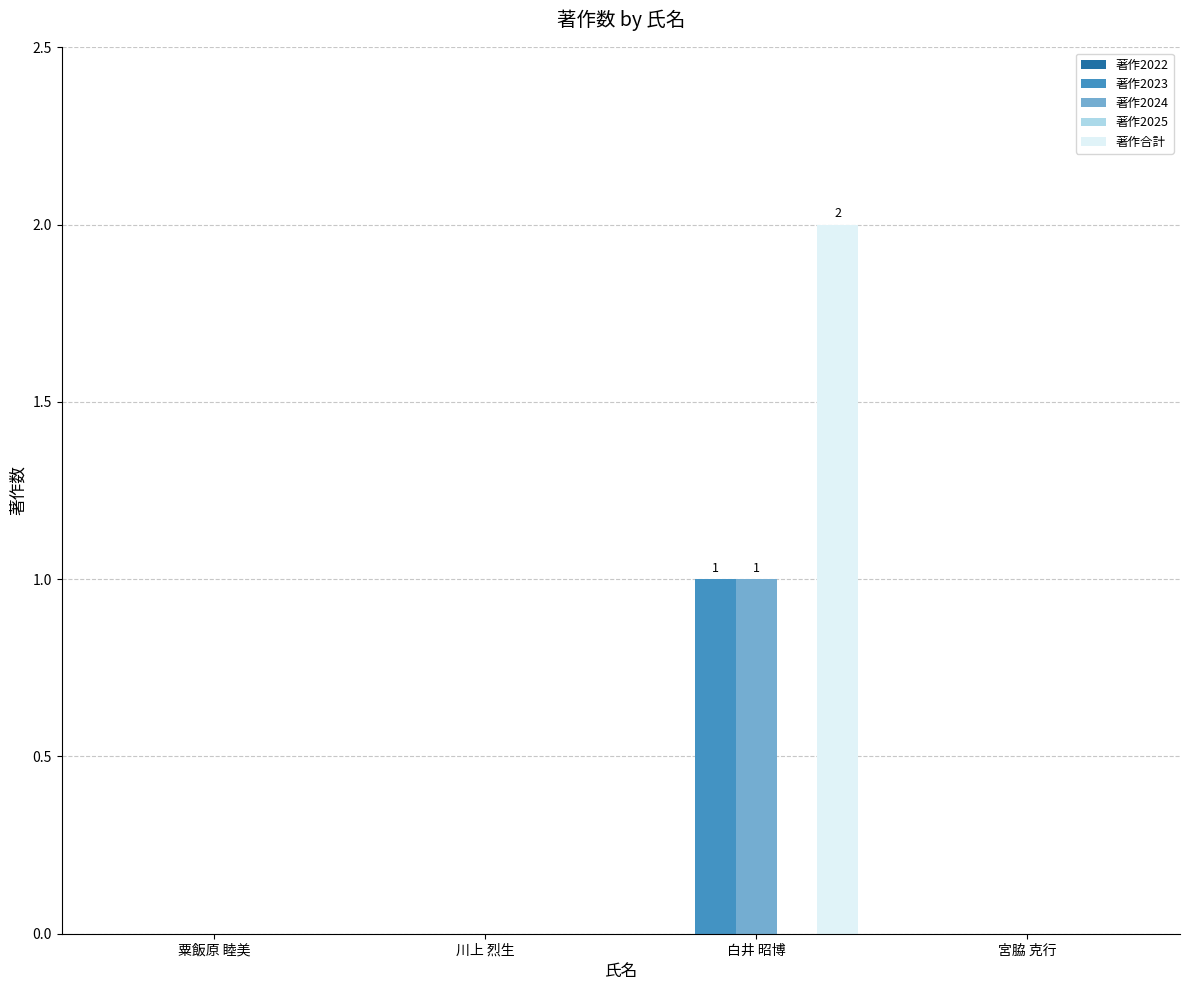

Is it true that 著作2023 equals 0 at 粟飯原 睦美?

True